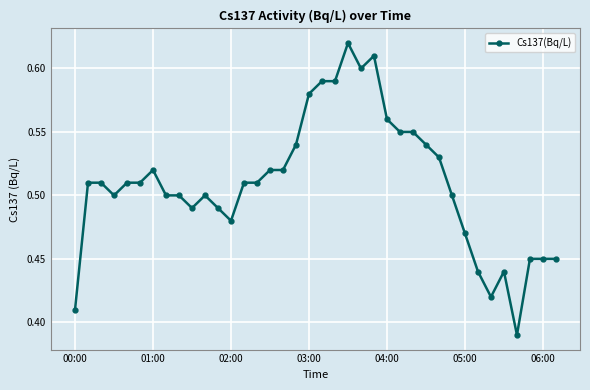

What is the difference between the maximum and minimum values?

0.2